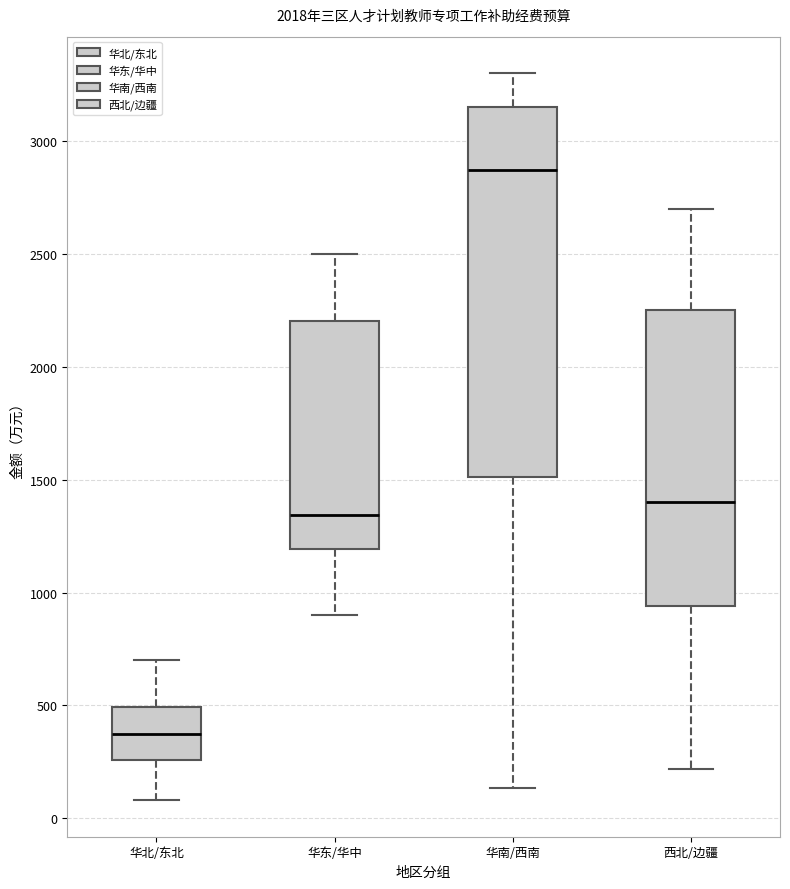

Where is the upper edge of the box for 西北/边疆 on the y-axis? The values are not printed on the chart, so give them approximately, as read against the axis.

2250